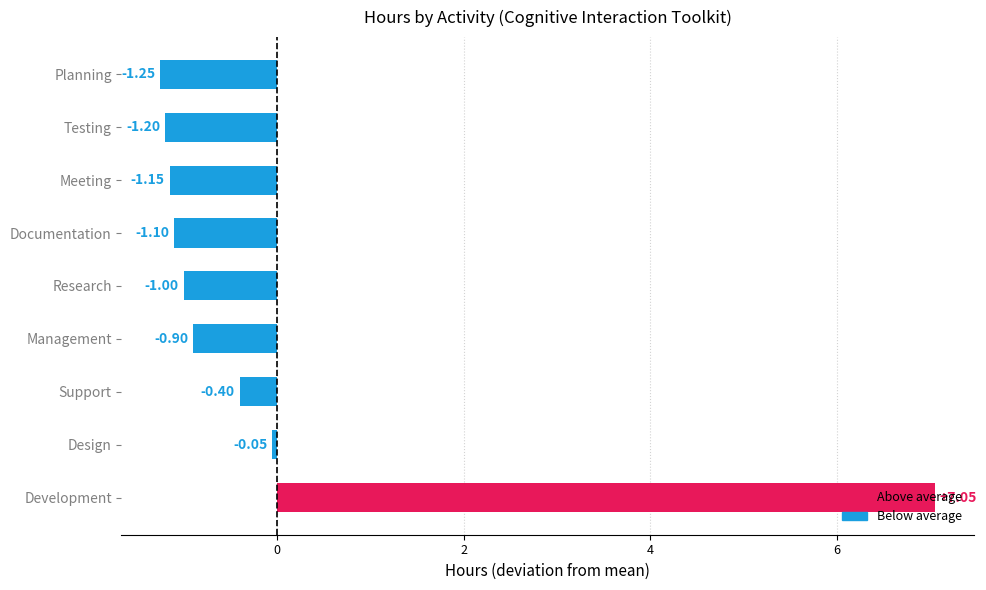

How many data points are less than 0?

8